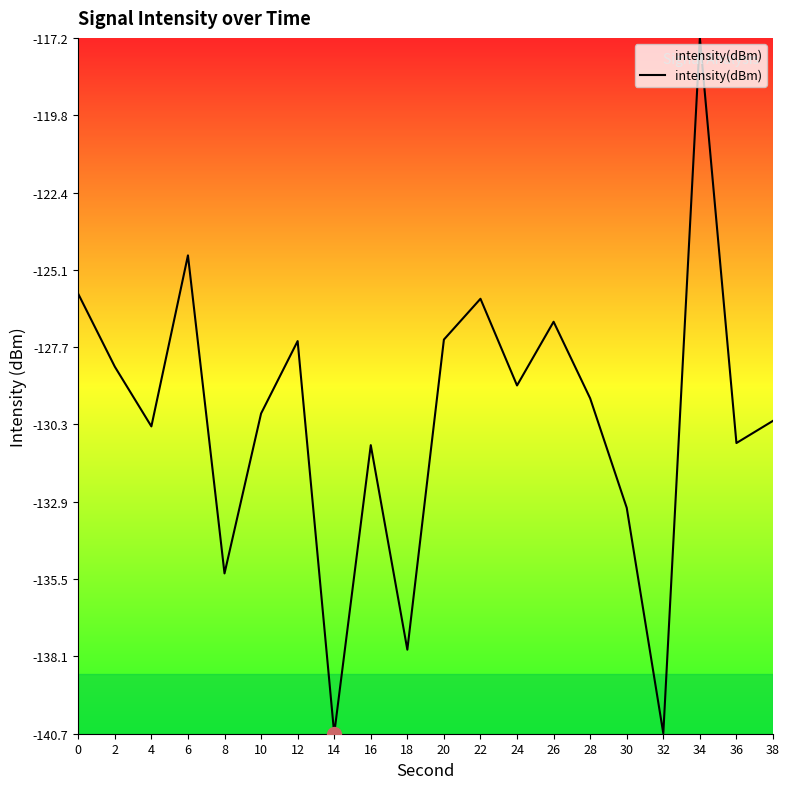

How many lines are shown in the chart?

1